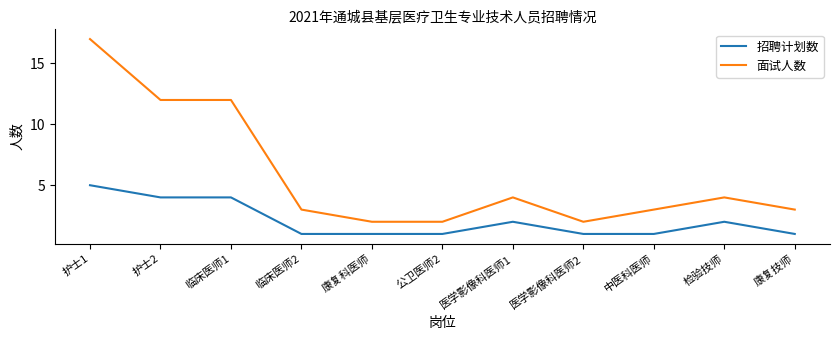

At which category is the sum across all series the highest?

护士1